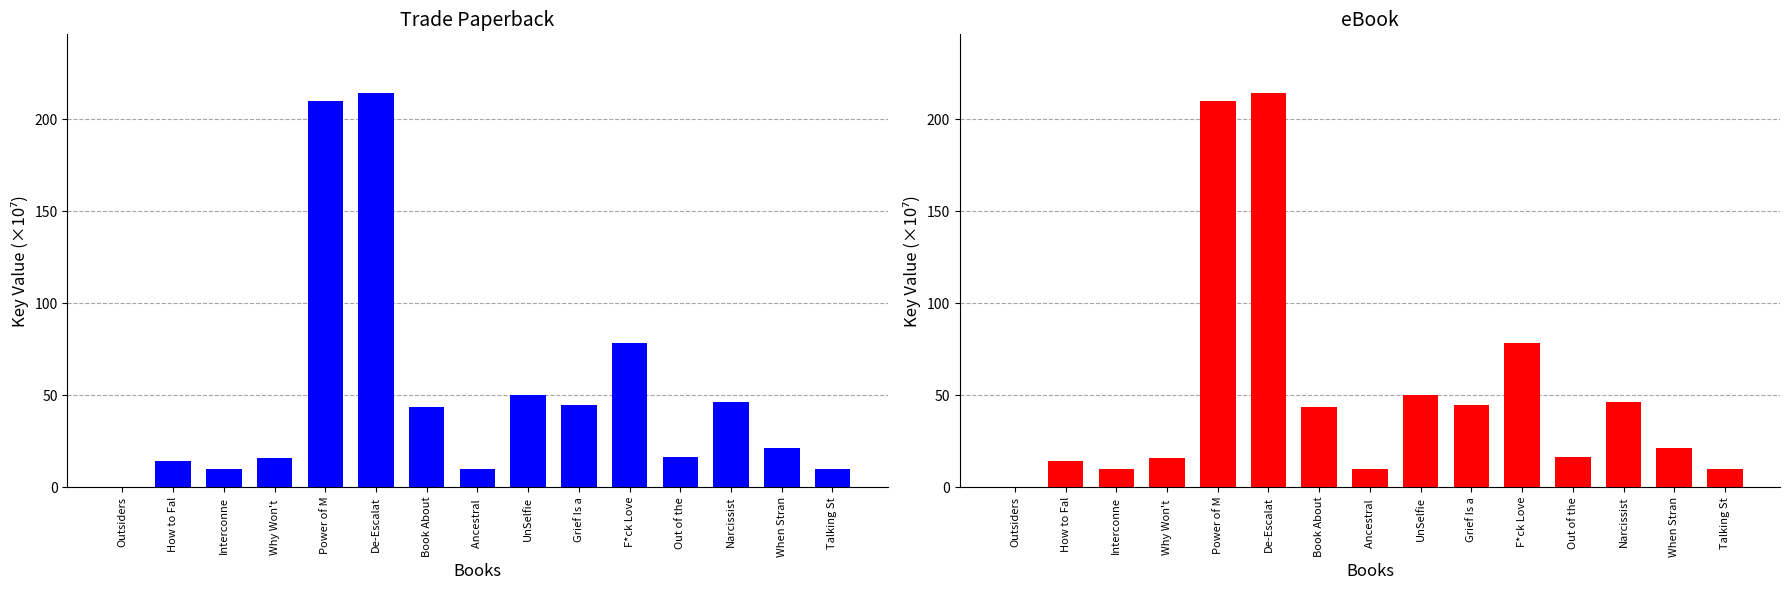

What is the label of the 5th bar from the right?

F*ck Love